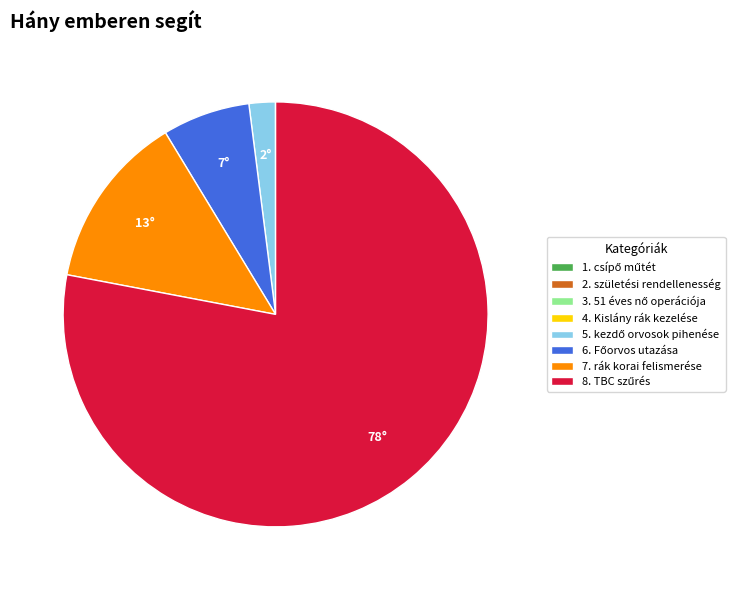

Does any single category account for the majority?

Yes